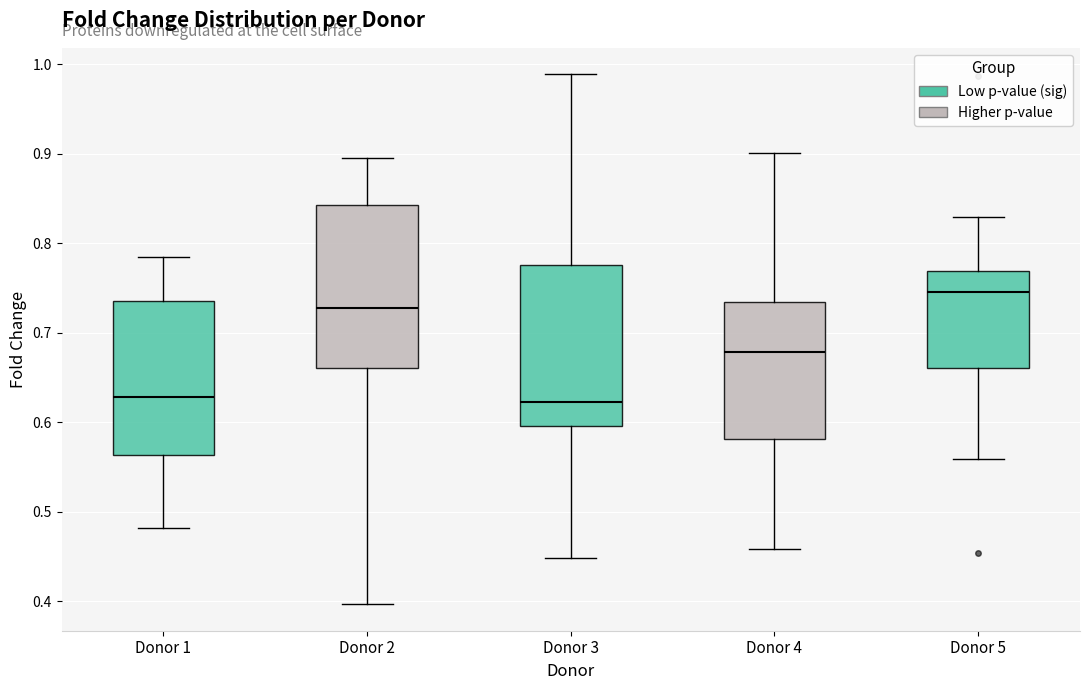

Reading left to right, transcribe this box plot: for each box, give where its median line is, the range the box spans, and where its two whiskers end, as read against the y-axis. The values are not printed on the chart, so give them approximately, as read against the axis.

Donor 1: median 0.63, box 0.56 to 0.74, whiskers 0.48 to 0.78
Donor 2: median 0.73, box 0.66 to 0.84, whiskers 0.40 to 0.89
Donor 3: median 0.62, box 0.60 to 0.78, whiskers 0.45 to 0.99
Donor 4: median 0.68, box 0.58 to 0.73, whiskers 0.46 to 0.90
Donor 5: median 0.75, box 0.66 to 0.77, whiskers 0.56 to 0.83